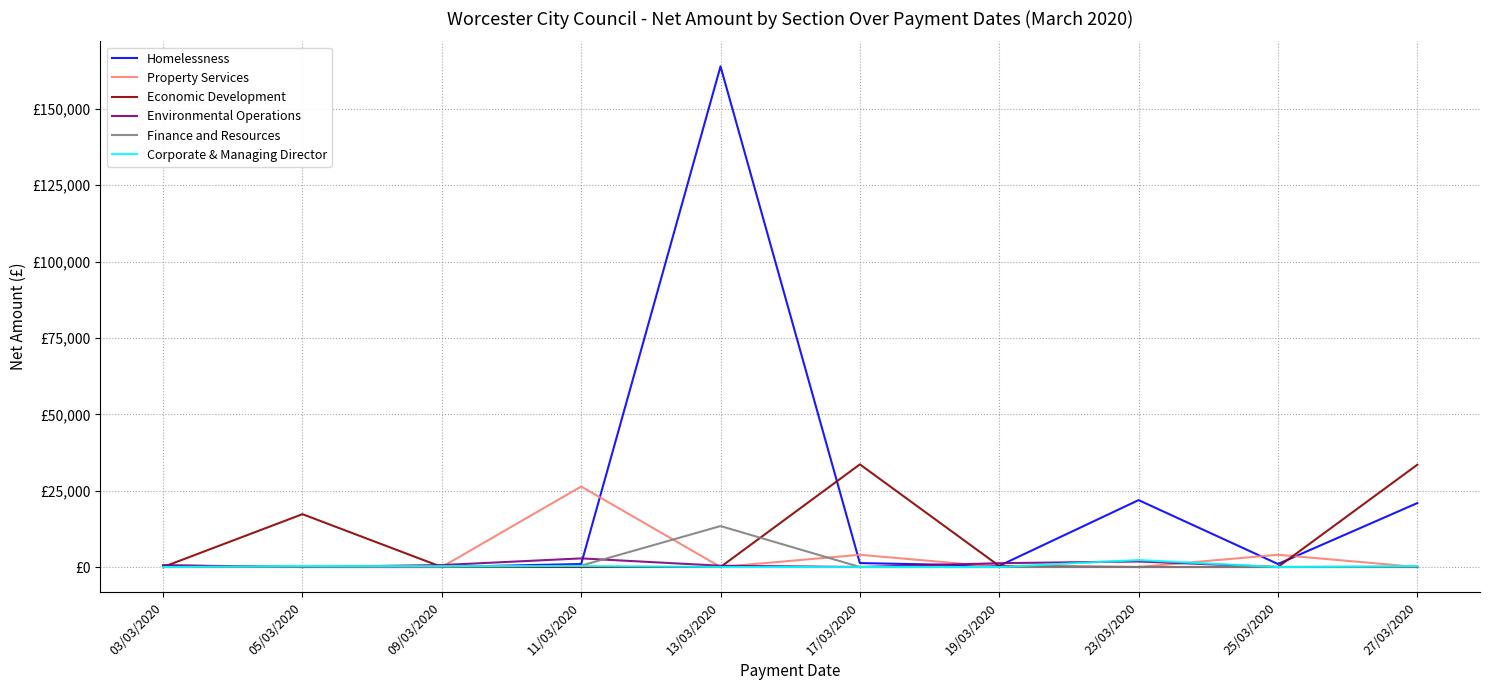

What position from the right is 17/03/2020?

5